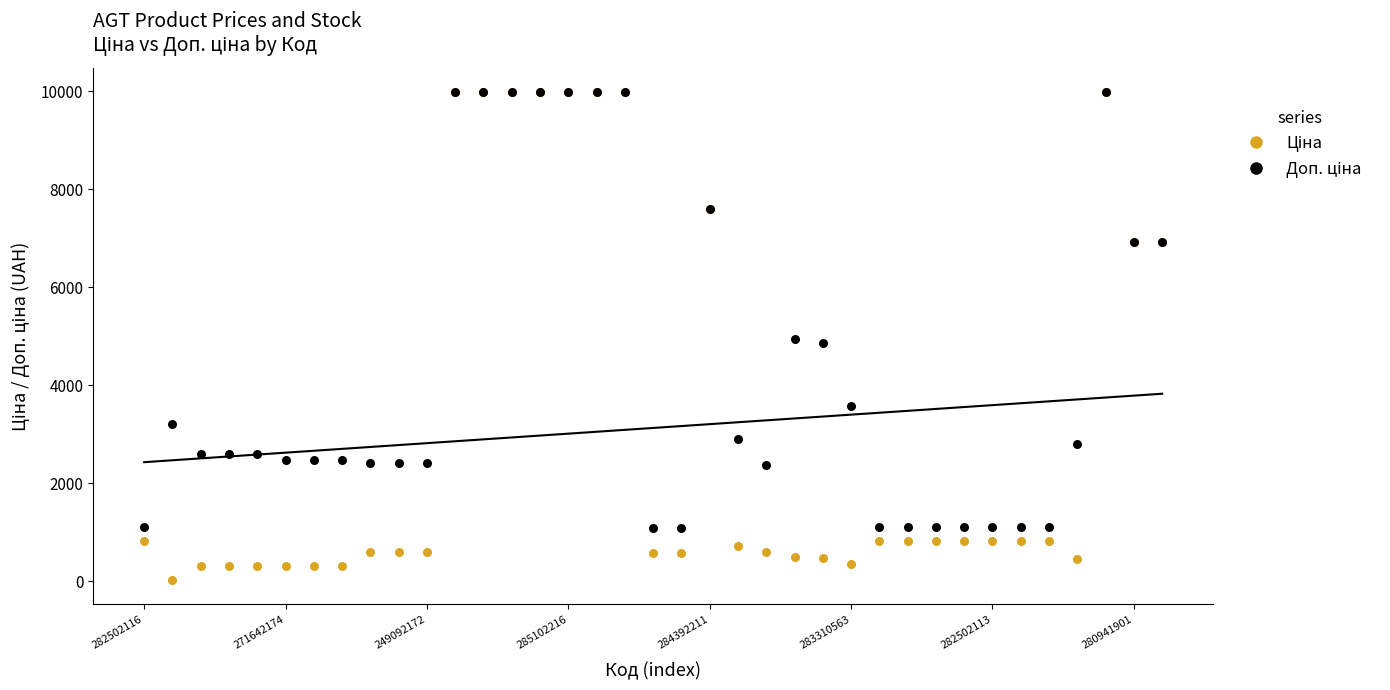

Which series reaches the maximum Y coordinate?

Ціна